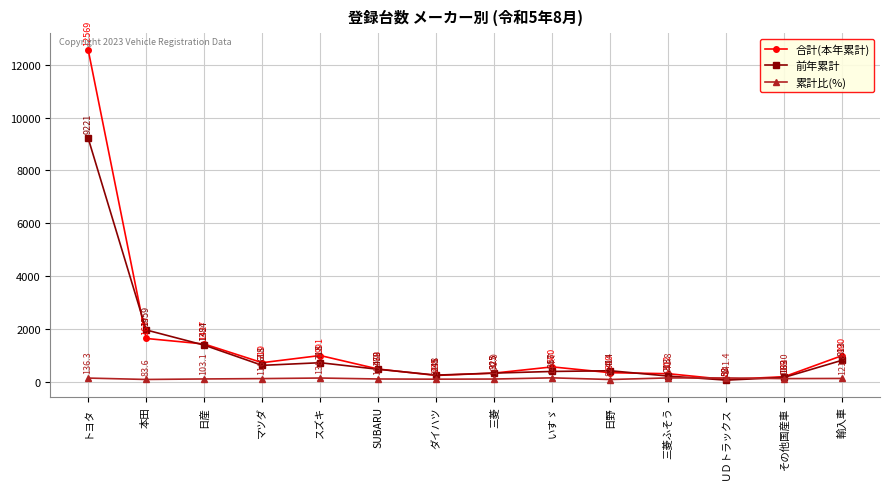

True or false: 累計比(%) and 合計(本年累計) cross at least once.

True